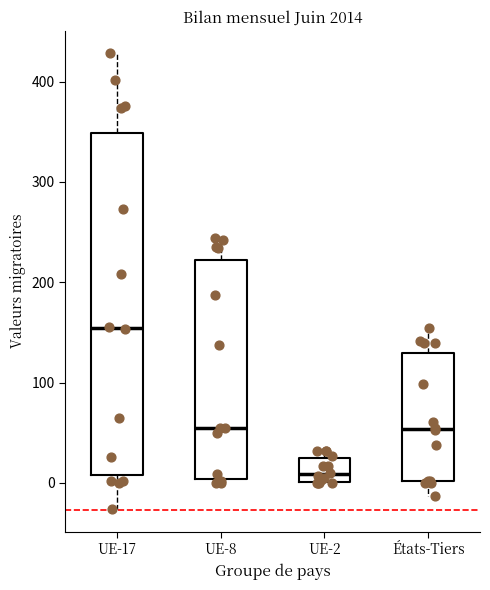

Where is the lower edge of the box for États-Tiers on the y-axis? The values are not printed on the chart, so give them approximately, as read against the axis.

0